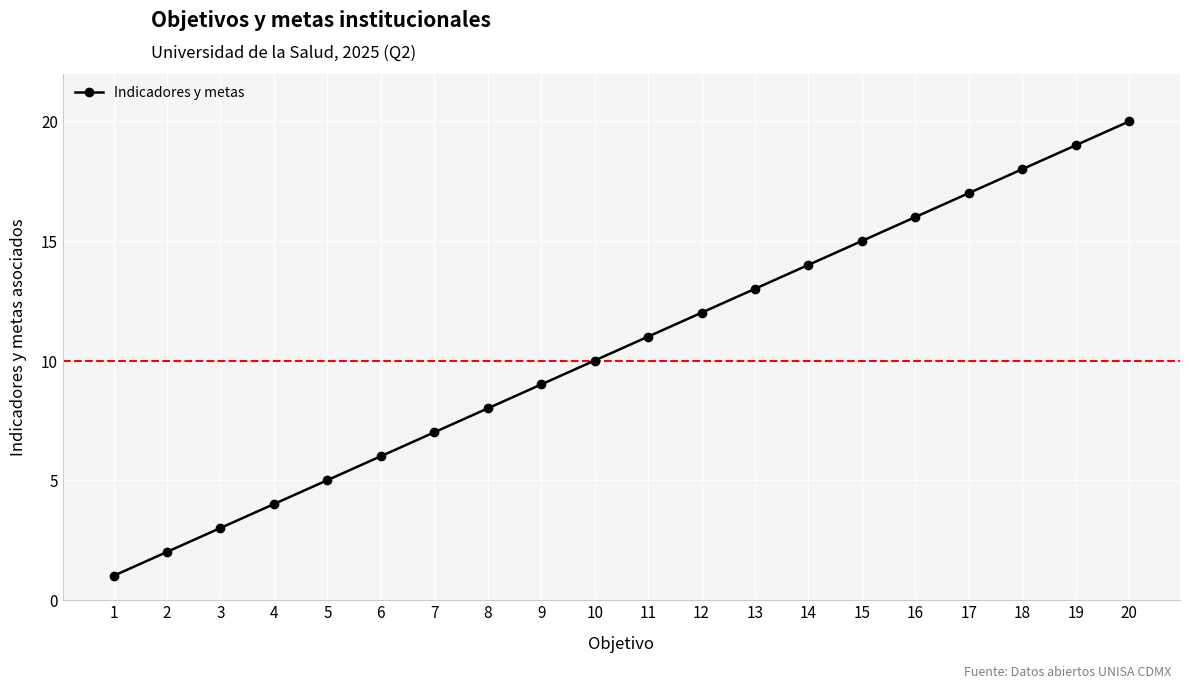

What is the minimum value shown in the chart?

1